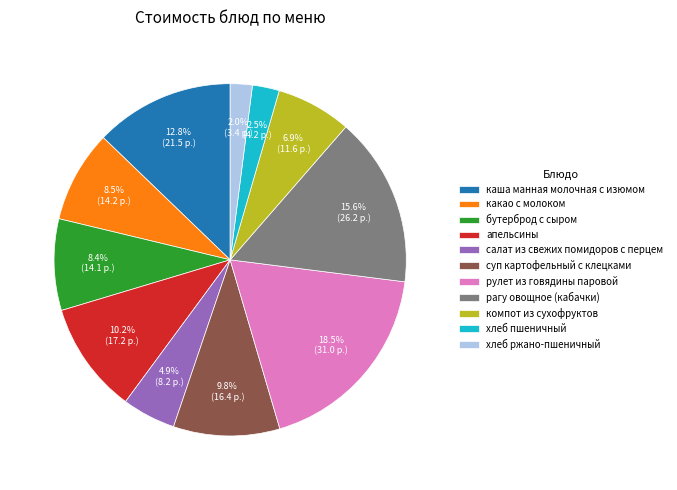

To the nearest percent, what is the difference between the largest and smallest slice percentages?

16%